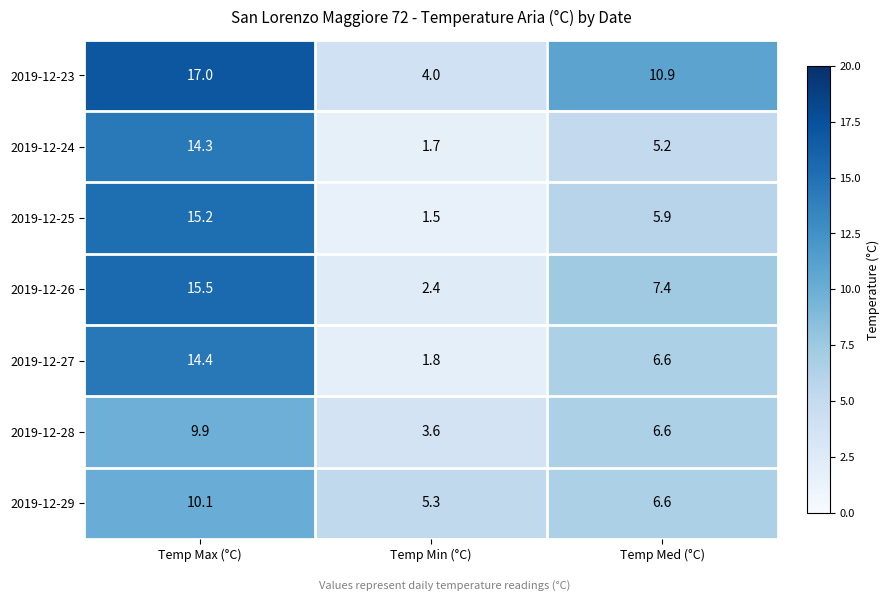

Rank the categories by 2019-12-26 value from highest to lowest.

Temp Max (°C), Temp Med (°C), Temp Min (°C)